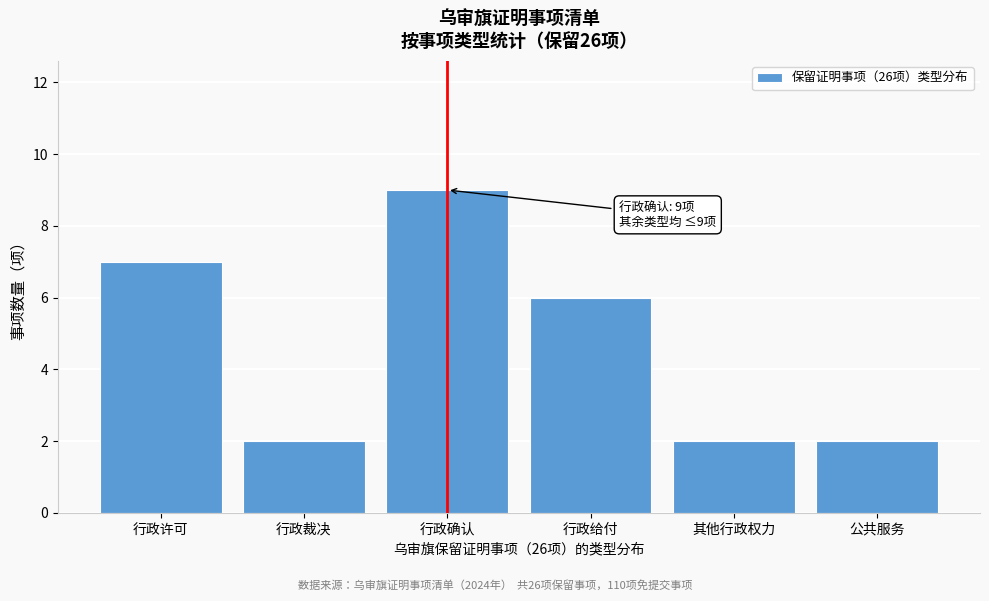

Reading left to right, what are all the values shown in this chart?

7	2	9	6	2	2